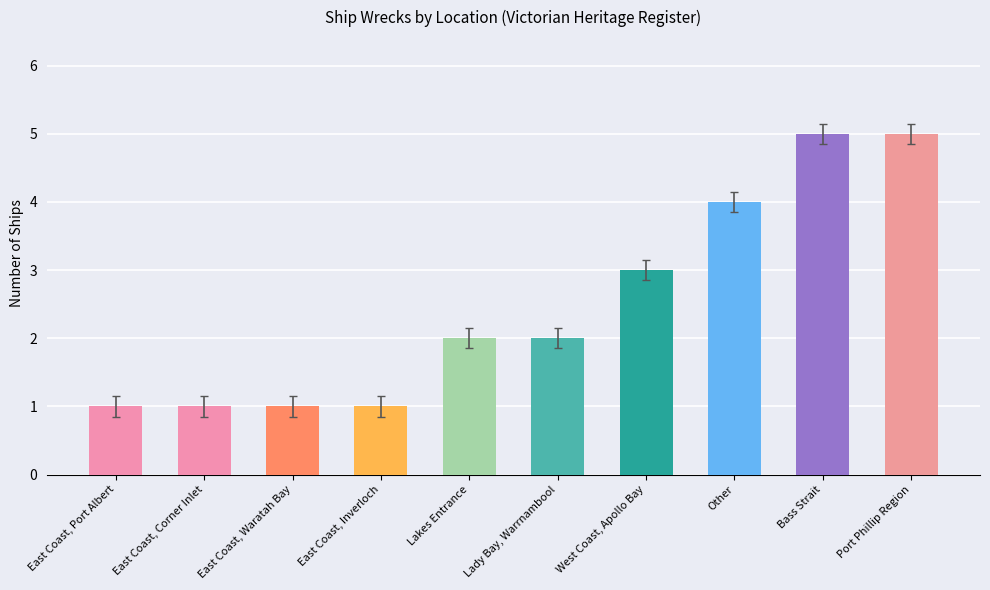

How many bars are there in total?

10